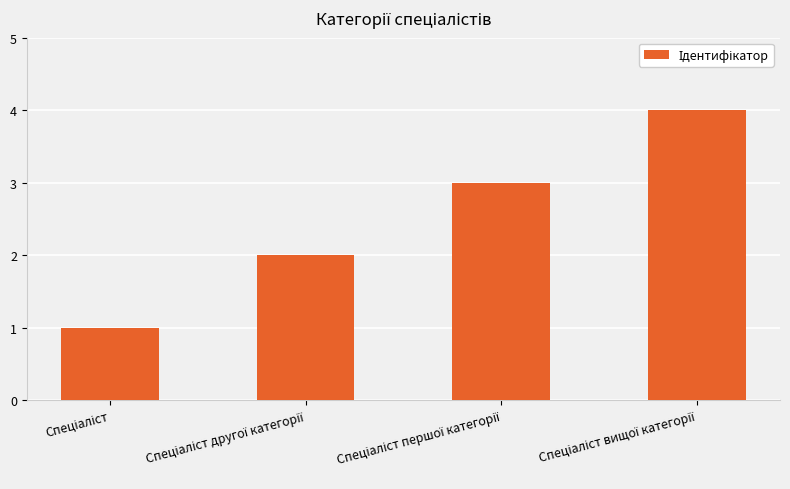

Does the chart contain stacked bars?

No